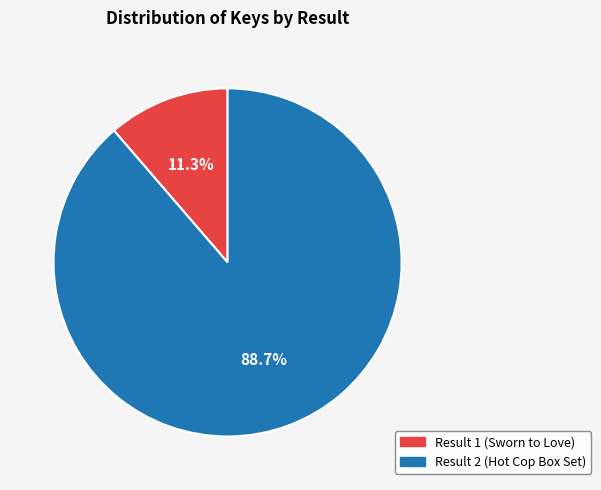

Is there any slice that represents more than half of the pie?

Yes